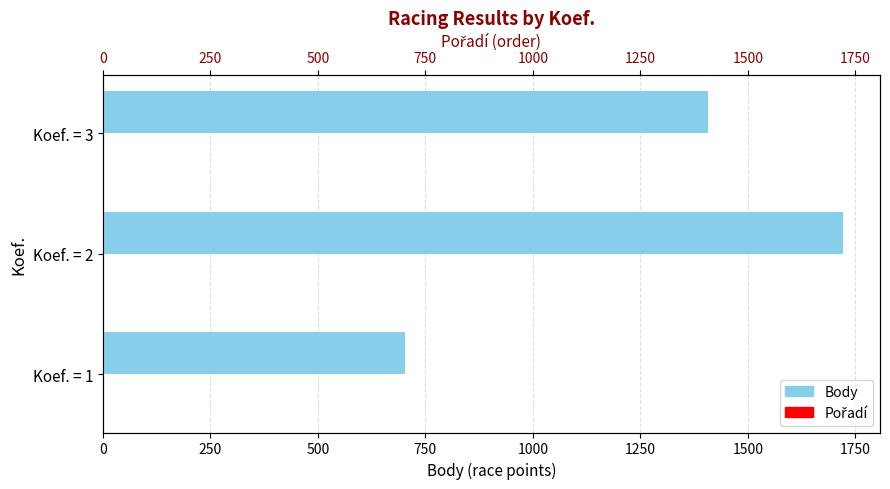

What is the minimum value for Pořadí?

1